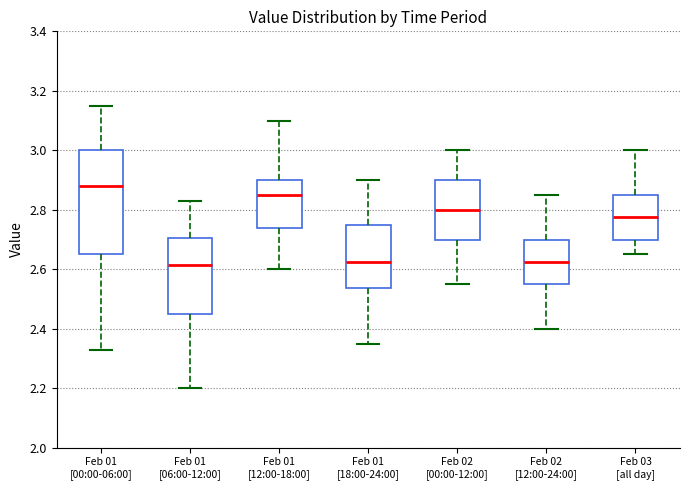

Where does the upper whisker of the box for Feb 02 [00:00-12:00] end on the y-axis? The values are not printed on the chart, so give them approximately, as read against the axis.

3.00